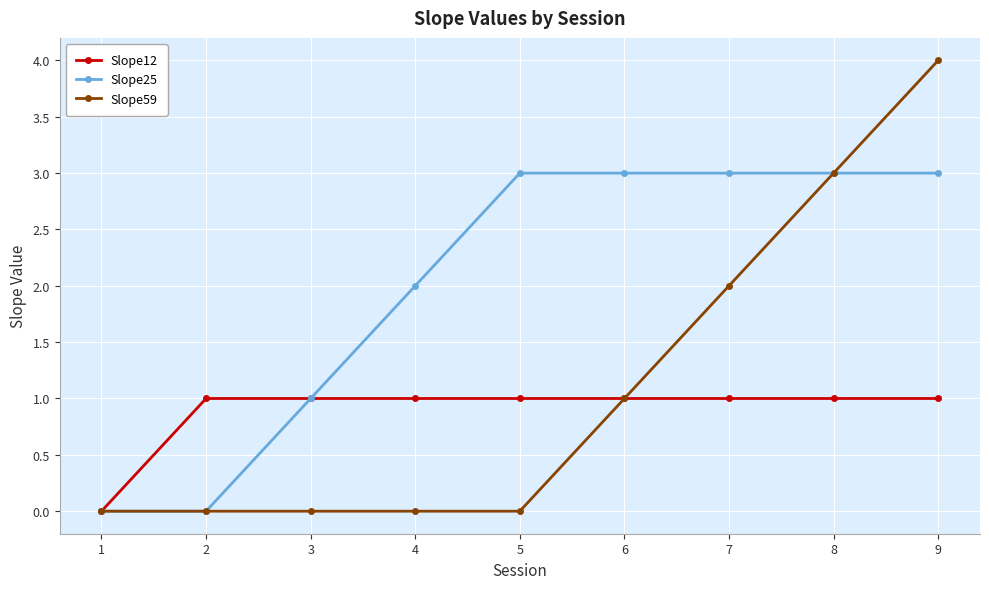

Count the Slope25 values in the range 1 to 3.

7